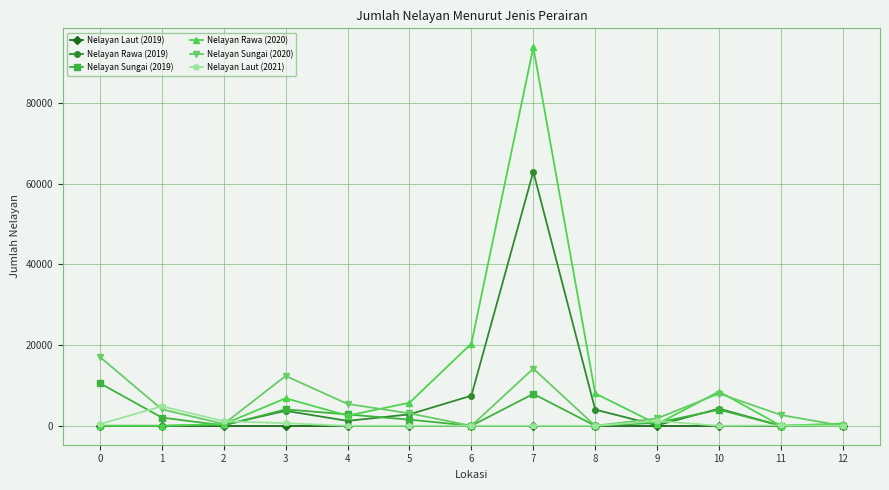

Rank the series by their maximum value, from highest to lowest.

Nelayan Rawa (2020), Nelayan Rawa (2019), Nelayan Sungai (2020), Nelayan Sungai (2019), Nelayan Laut (2021), Nelayan Laut (2019)